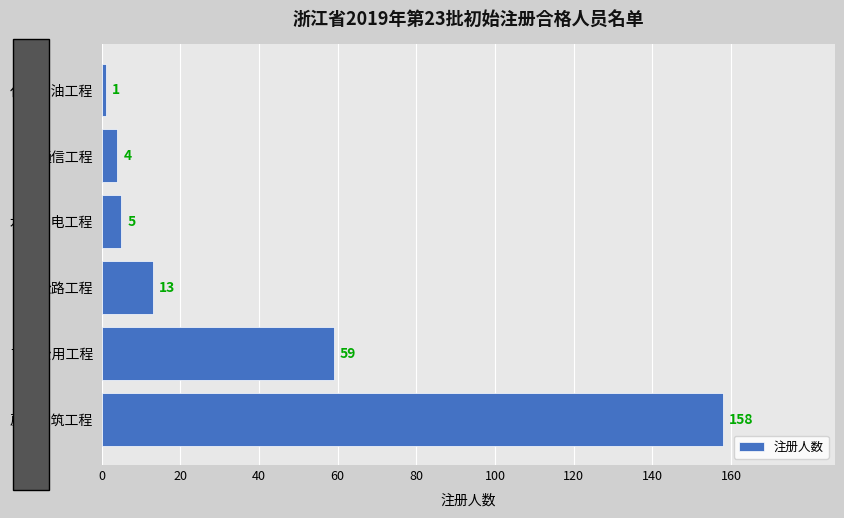

The chart shows a value of 4 at 通信工程. True or false?

True